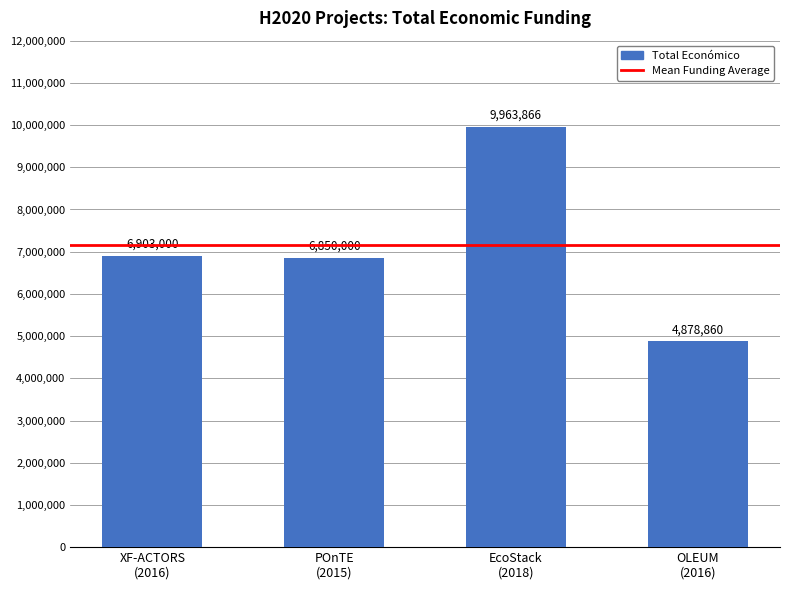

What is the difference between the second highest and minimum values?

2024140